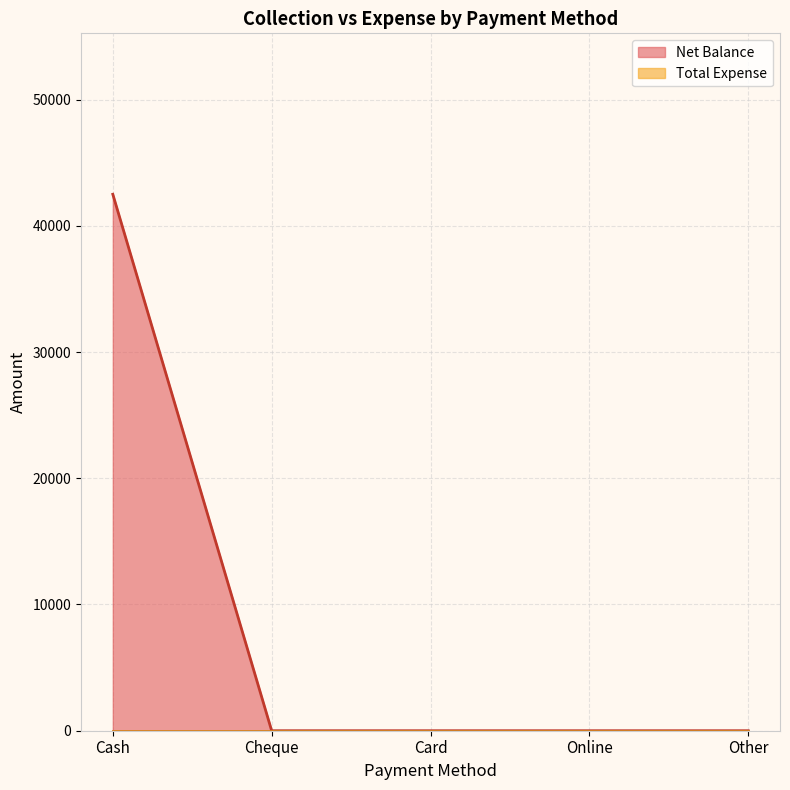

What position from the left is Cheque?

2